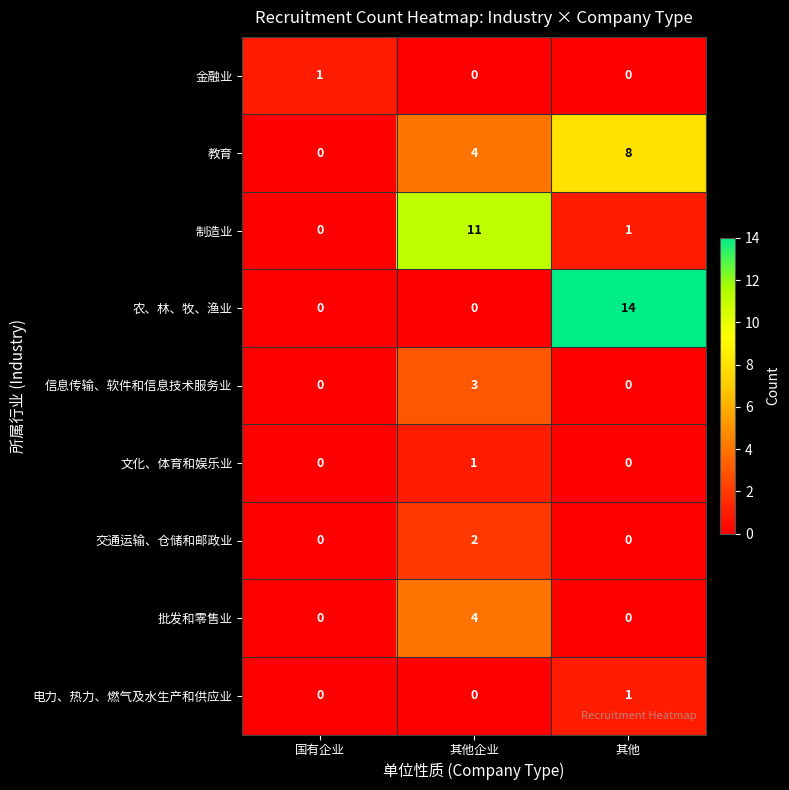

At which category is the sum across all series the highest?

其他企业